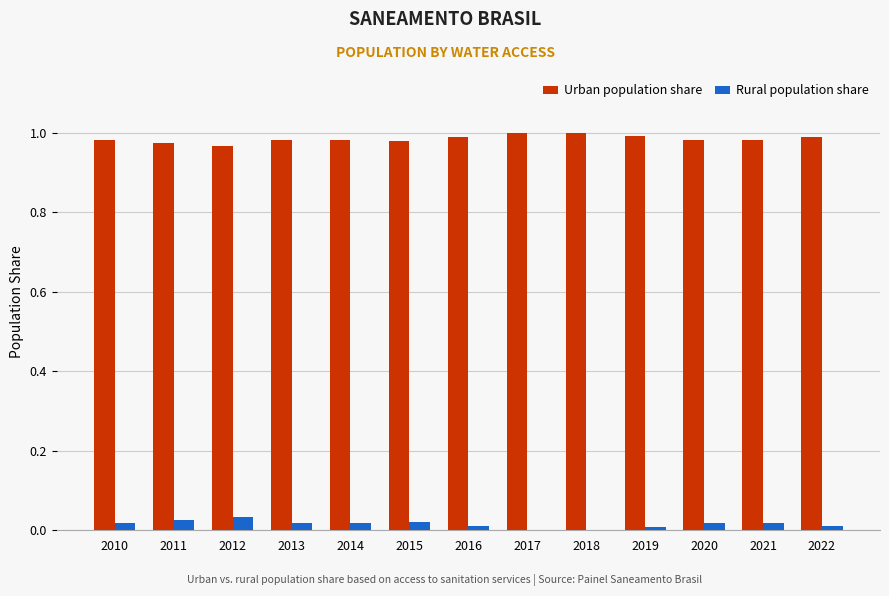

Is the value of Rural population share at 2022 greater than the value of Urban population share at 2015?

No